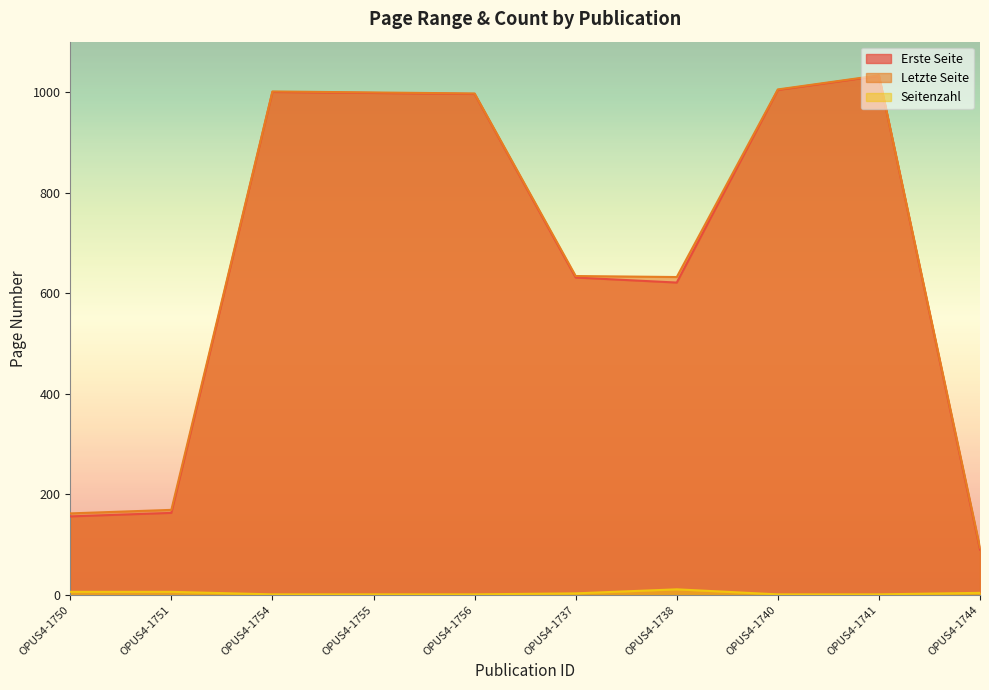

True or false: Seitenzahl and Erste Seite cross at least once.

False